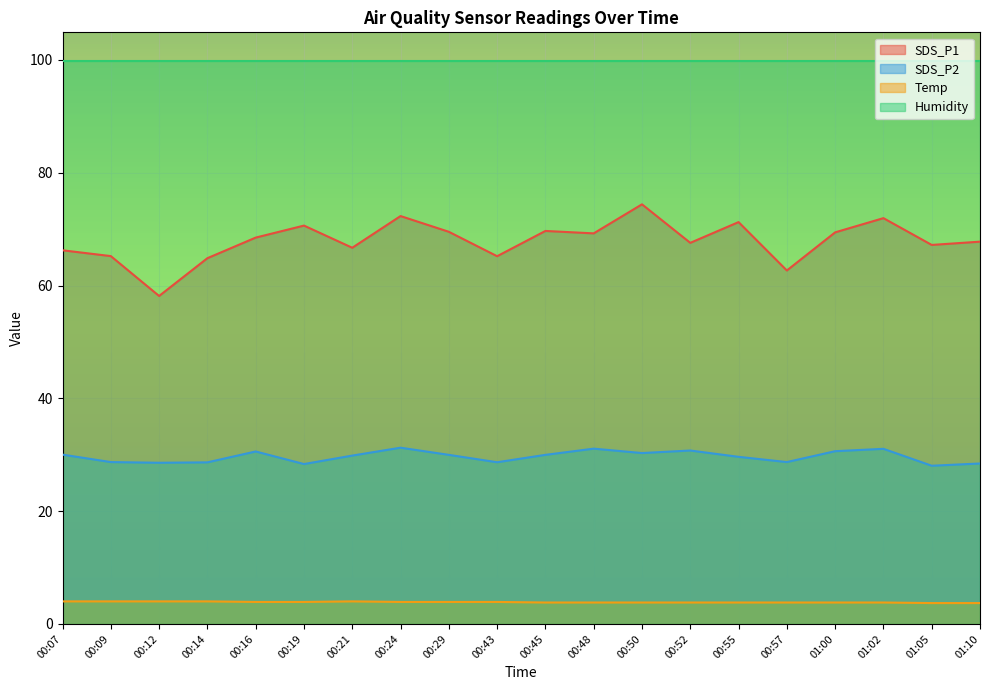

In Temp, how many points are higher than both neighbors (excluding endpoints)?

1